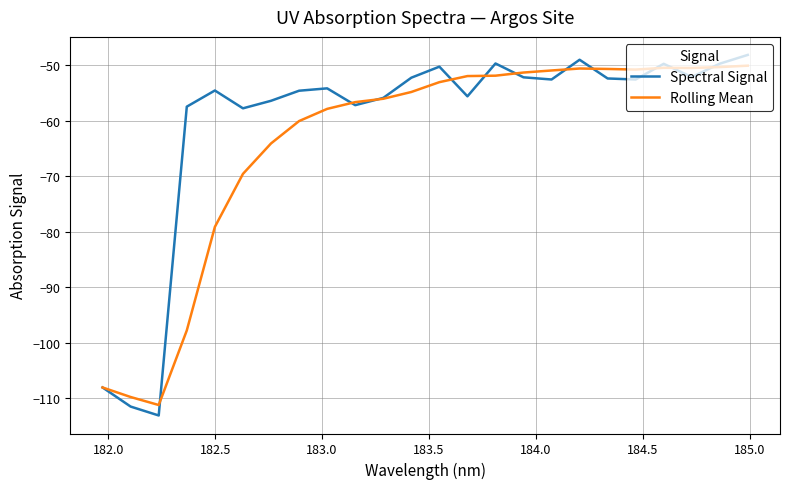

Rank the series by their average value, from lowest to highest.

Rolling Mean, Spectral Signal